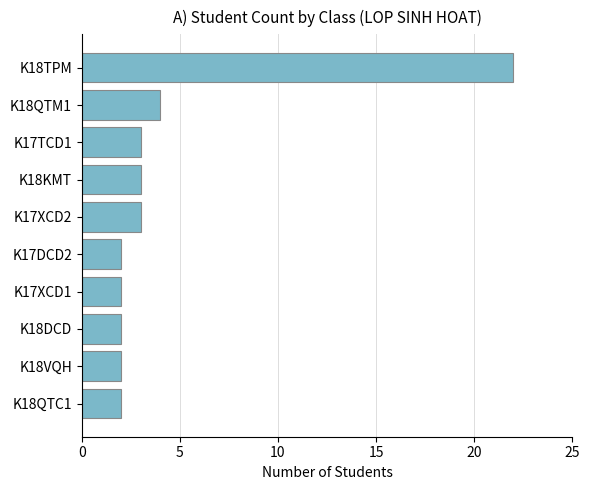

Which label corresponds to the largest value in the chart?

K18TPM